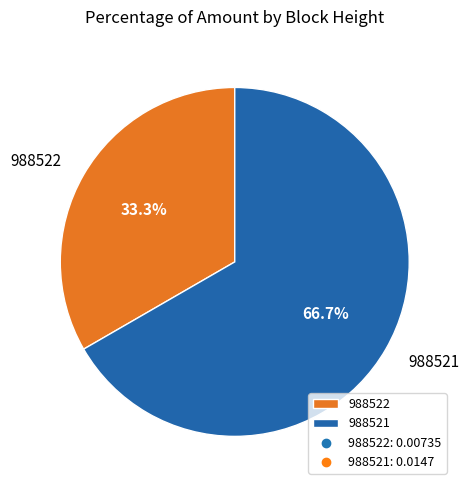

To the nearest percent, what is the difference between the largest and smallest slice percentages?

33%